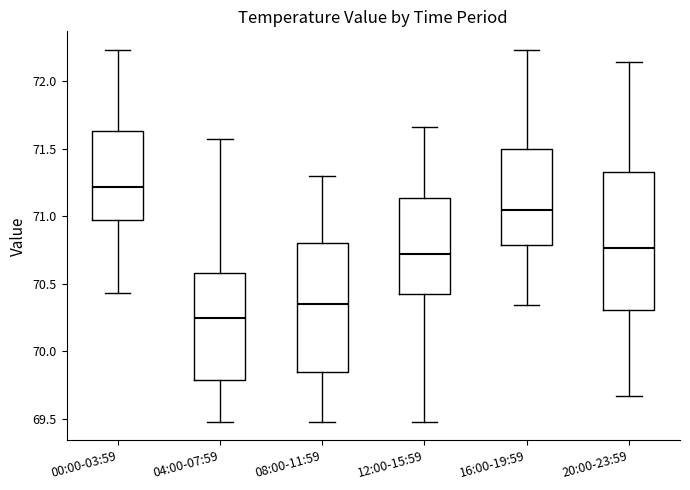

Reading left to right, transcribe this box plot: for each box, give where its median line is, the range the box spans, and where its two whiskers end, as read against the y-axis. The values are not printed on the chart, so give them approximately, as read against the axis.

00:00-03:59: median 71.20, box 71.00 to 71.65, whiskers 70.45 to 72.25
04:00-07:59: median 70.25, box 69.80 to 70.60, whiskers 69.50 to 71.55
08:00-11:59: median 70.35, box 69.85 to 70.80, whiskers 69.50 to 71.30
12:00-15:59: median 70.70, box 70.40 to 71.15, whiskers 69.50 to 71.65
16:00-19:59: median 71.05, box 70.80 to 71.50, whiskers 70.35 to 72.25
20:00-23:59: median 70.75, box 70.30 to 71.35, whiskers 69.65 to 72.15